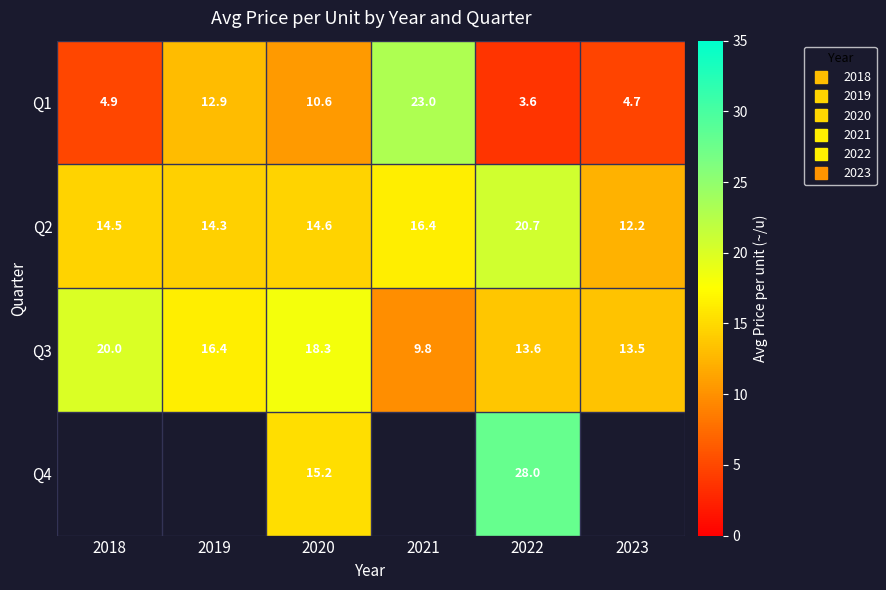

What is the greatest value displayed?

28.0